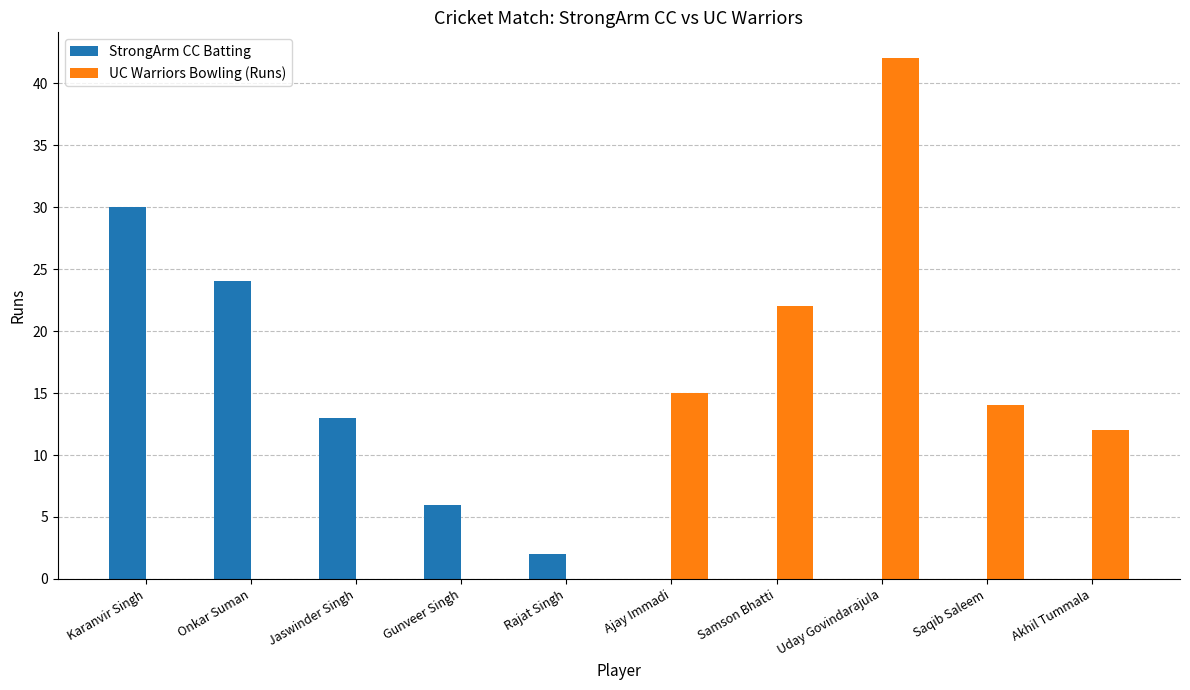

Which series has the largest total across all categories?

UC Warriors Bowling (Runs)